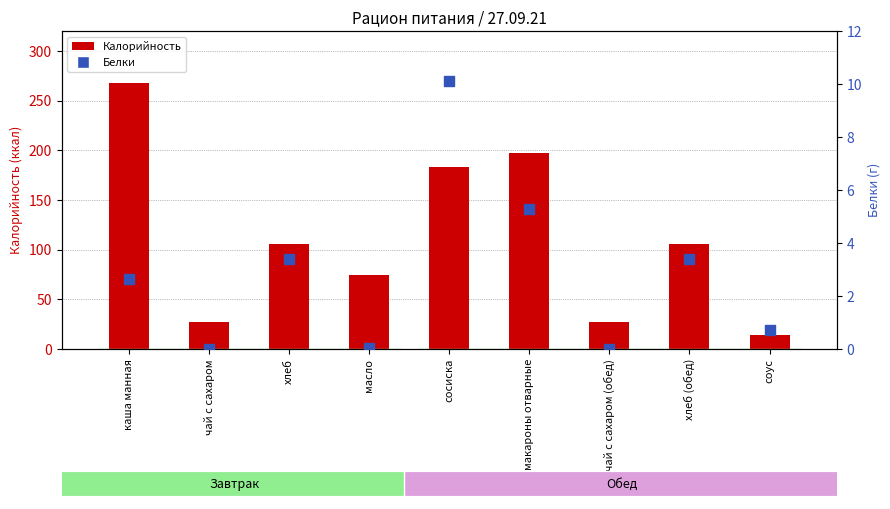

Which series contains the highest Y value?

Калорийность